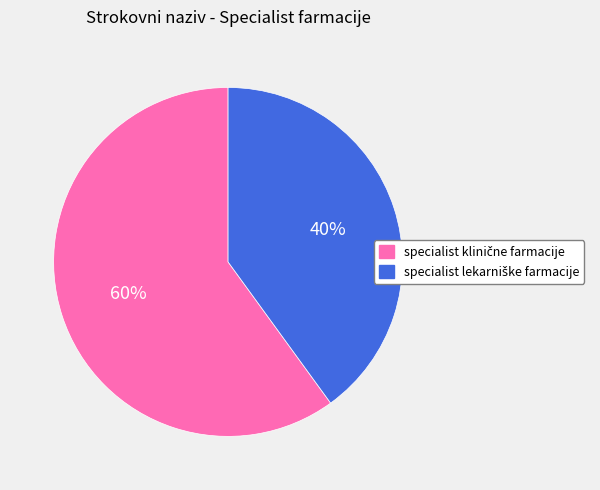

To the nearest percent, what is the difference between the largest and smallest slice percentages?

20%